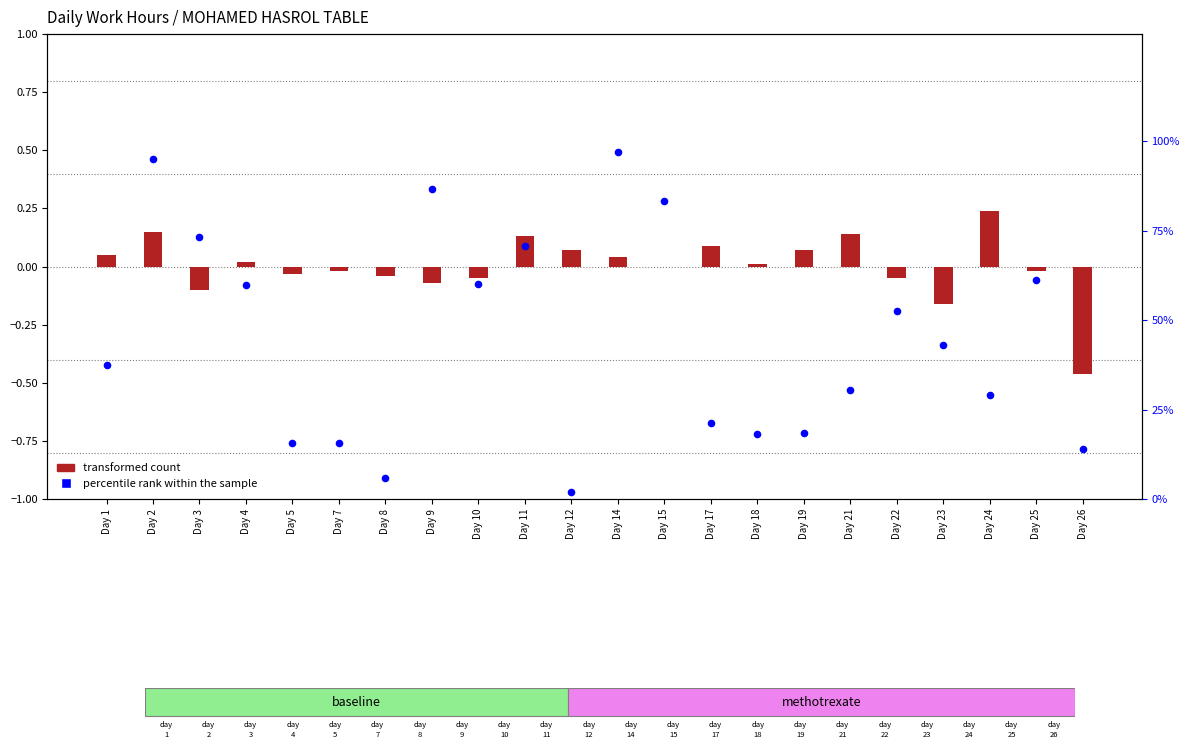

Which series has the largest total across all categories?

percentile rank within the sample